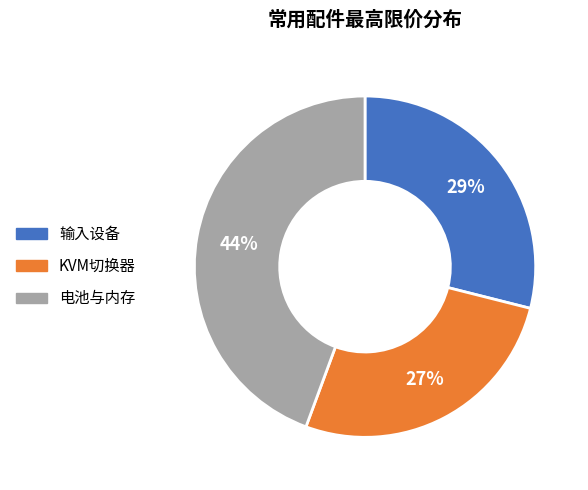

Which slice is the largest?

电池与内存